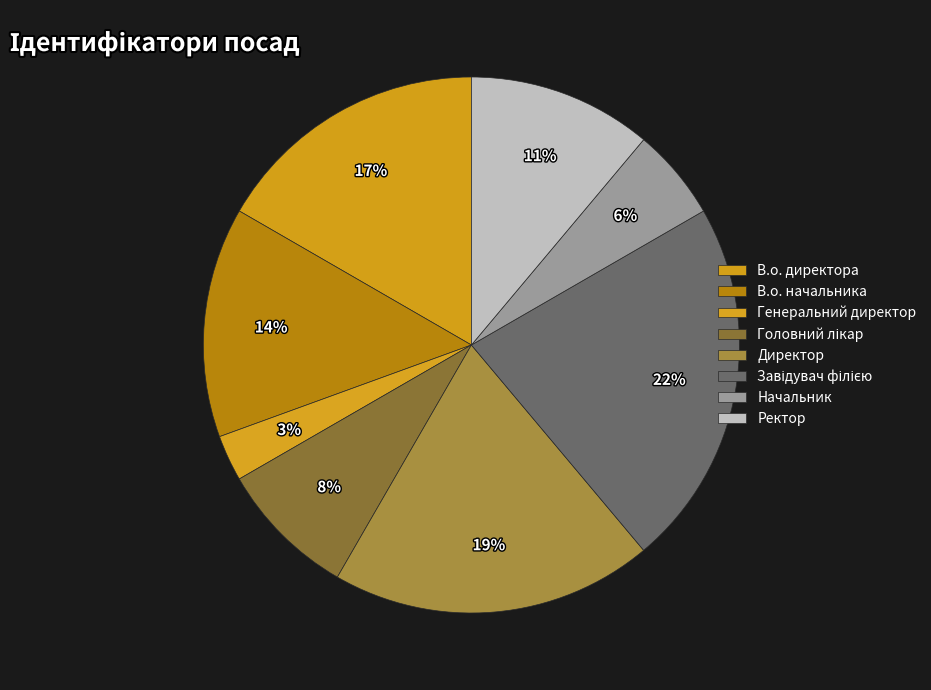

What is the smallest slice in the pie chart?

Генеральний директор